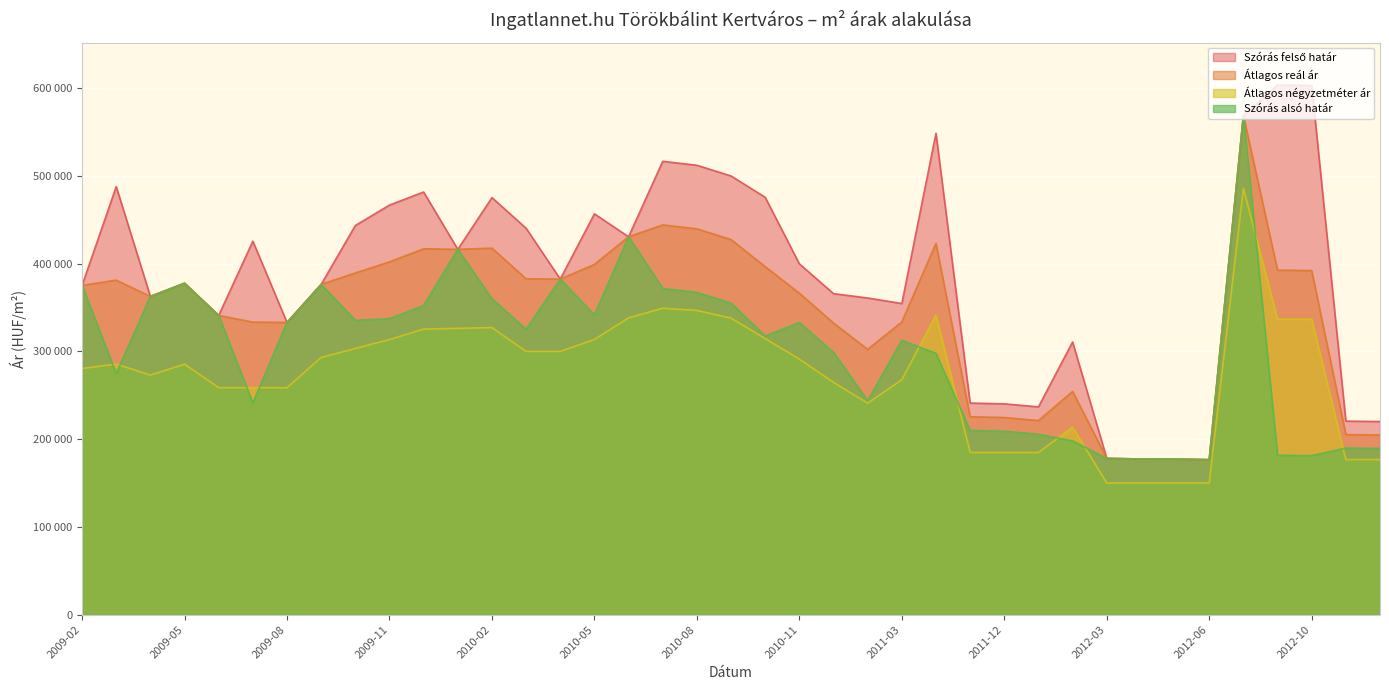

Rank the series by their average value, from lowest to highest.

Átlagos négyzetméter ár, Szórás alsó határ, Átlagos reál ár, Szórás felső határ